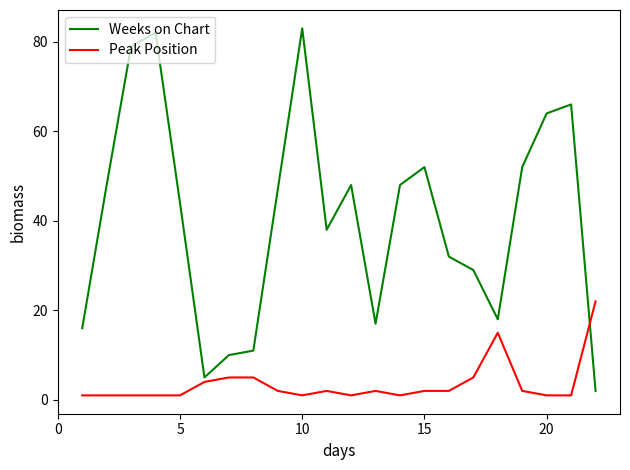

How many times do Peak Position and Weeks on Chart cross each other?

1